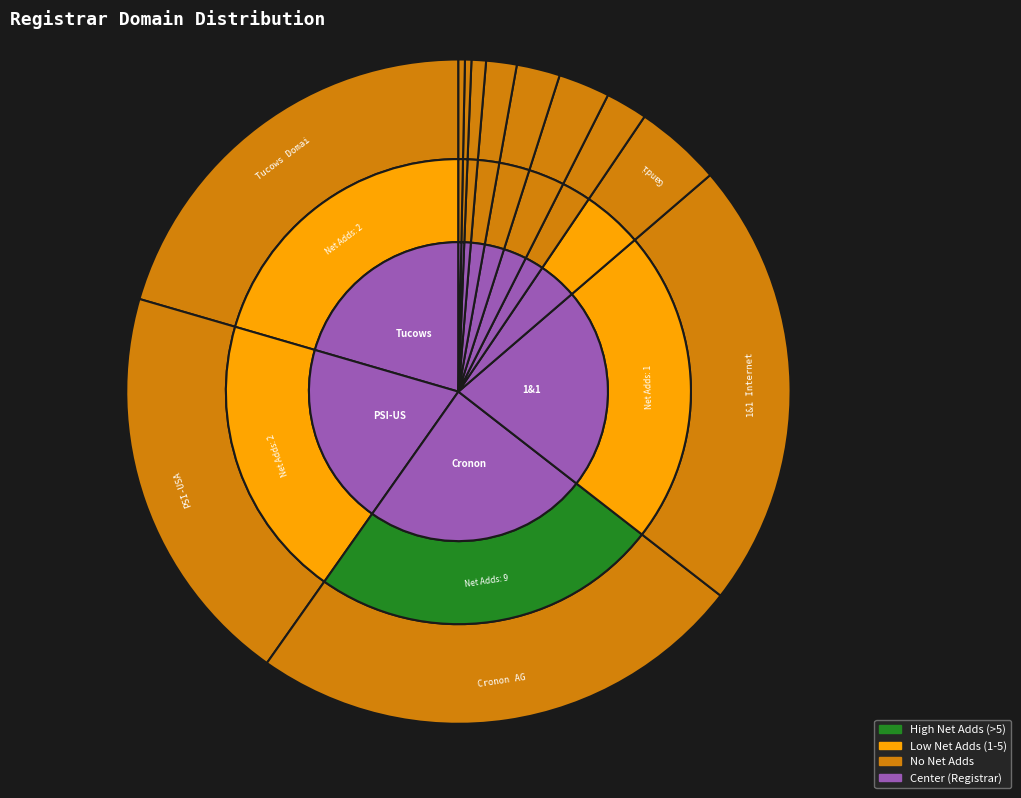

Is there any slice that represents more than half of the pie?

No